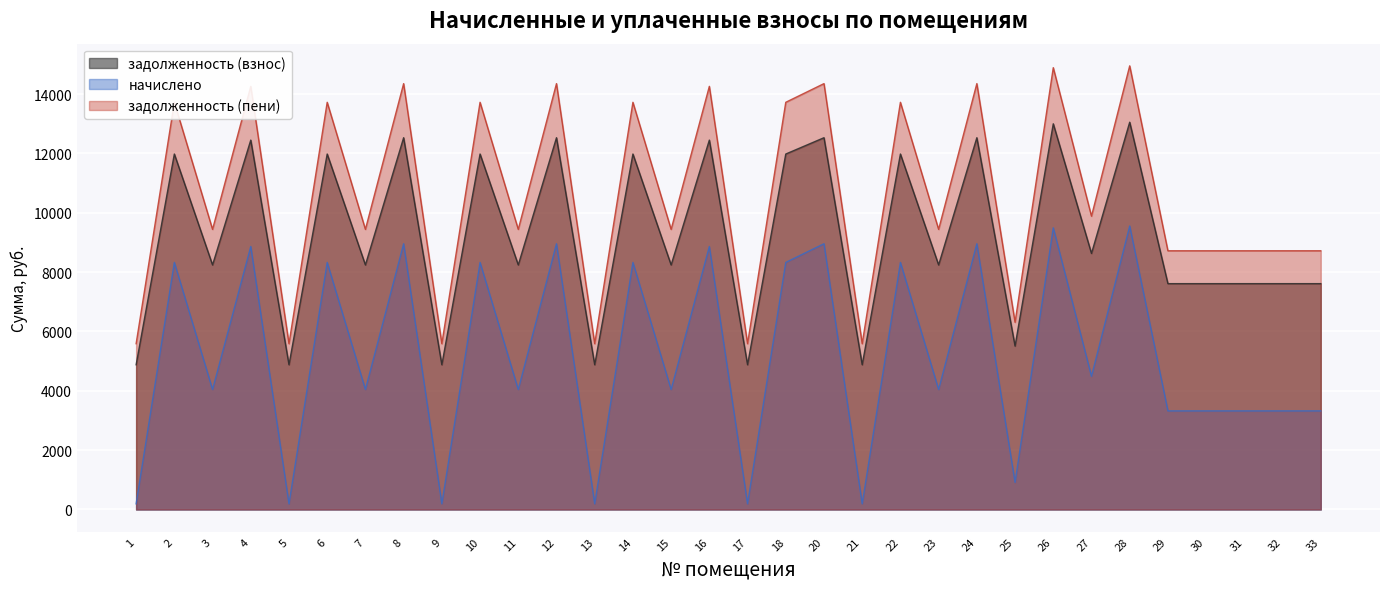

At how many categories does at least one series exceed 14157?

8